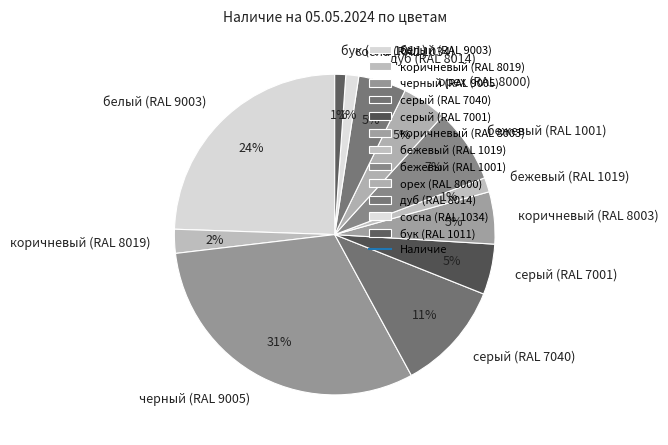

Does бежевый (RAL 1001) account for over 50% of the chart?

No